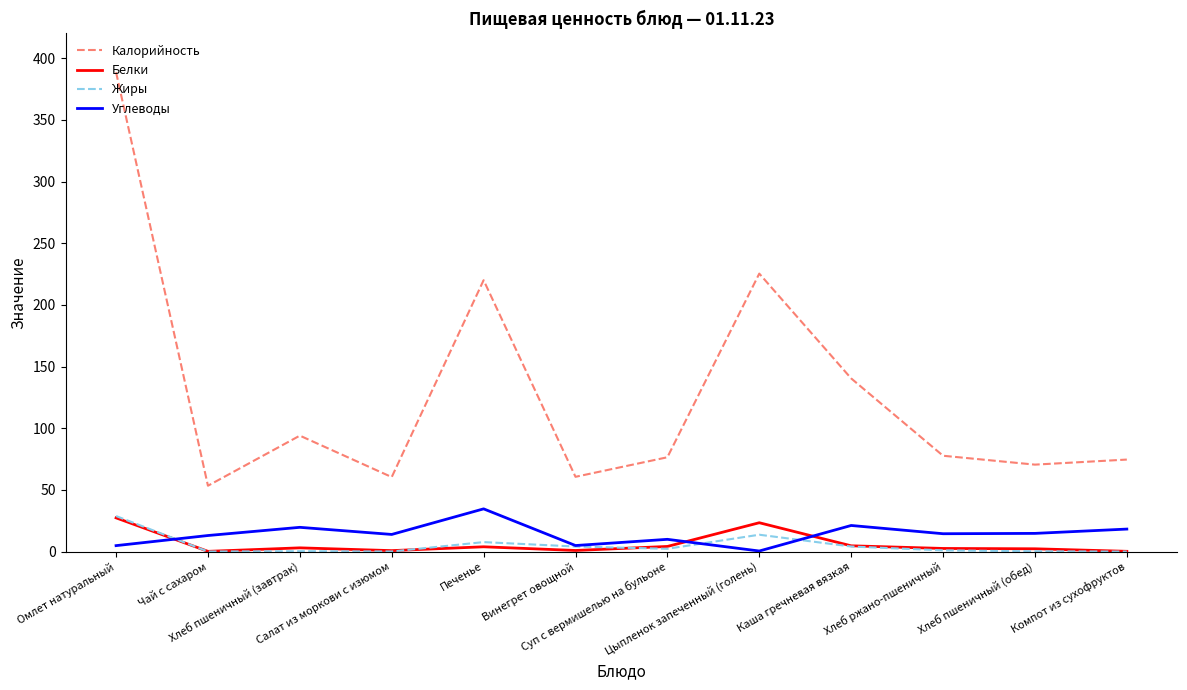

Which series has the largest total across all categories?

Калорийность